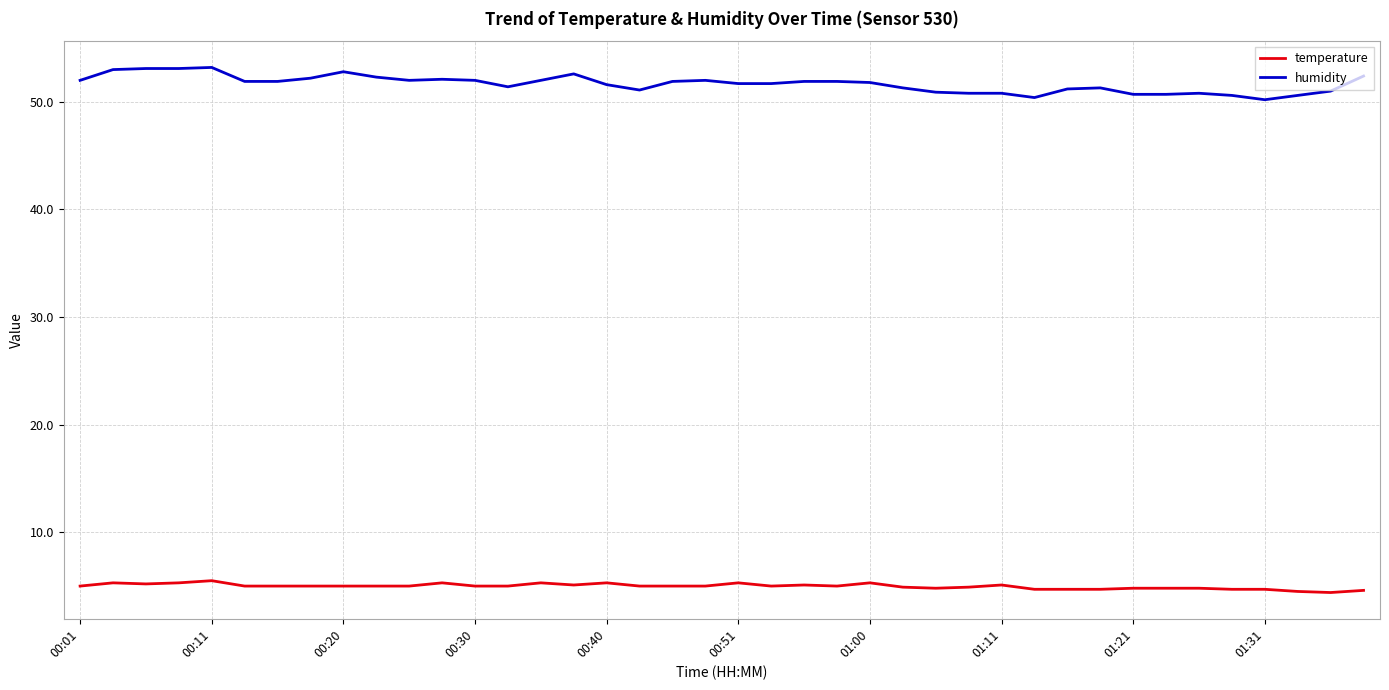

Rank the series by their maximum value, from lowest to highest.

temperature, humidity